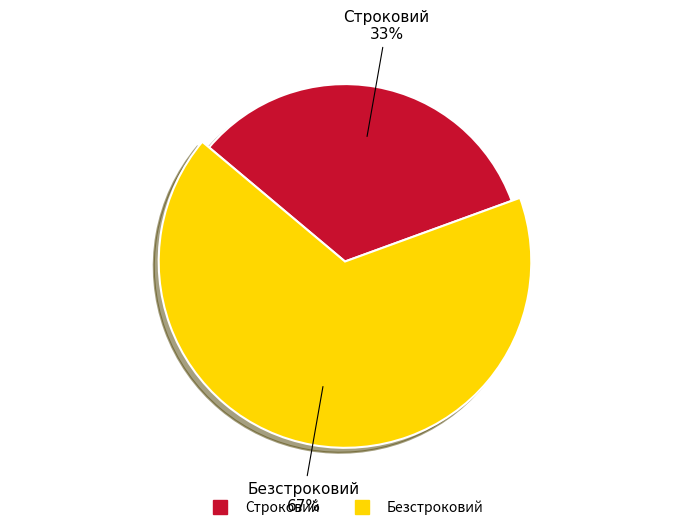

What is the majority slice?

Безстроковий